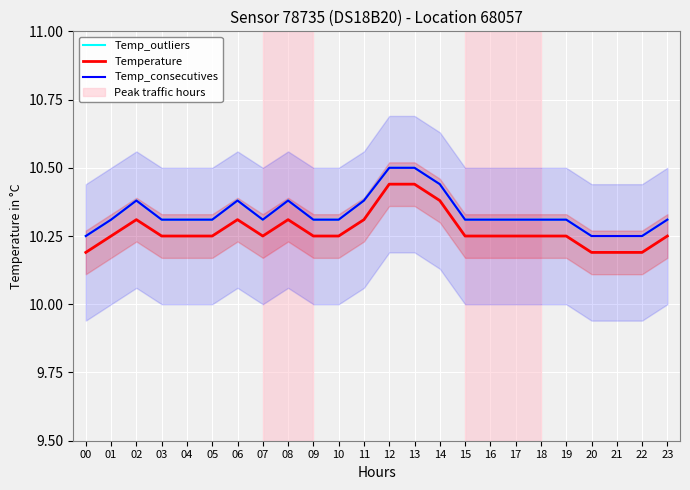

True or false: Temp_outliers has more than 0 points higher than both neighbors.

True